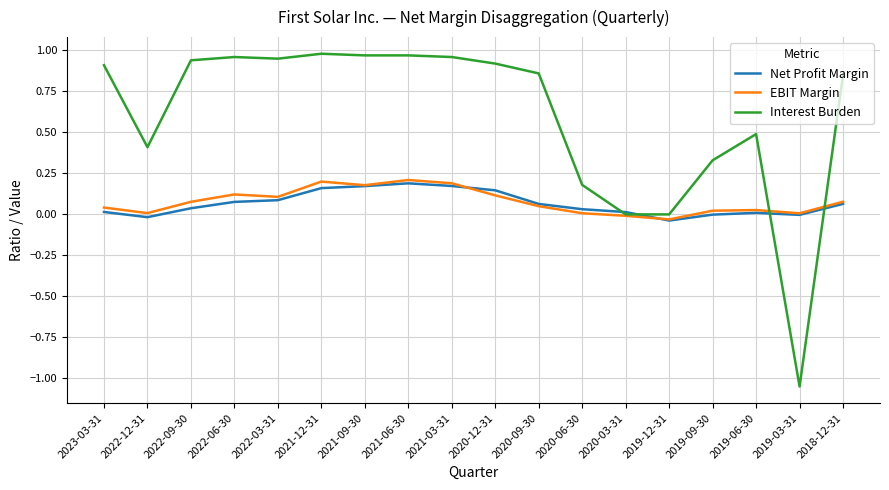

True or false: EBIT Margin has a value of 0.1 at 2022-03-31.

True